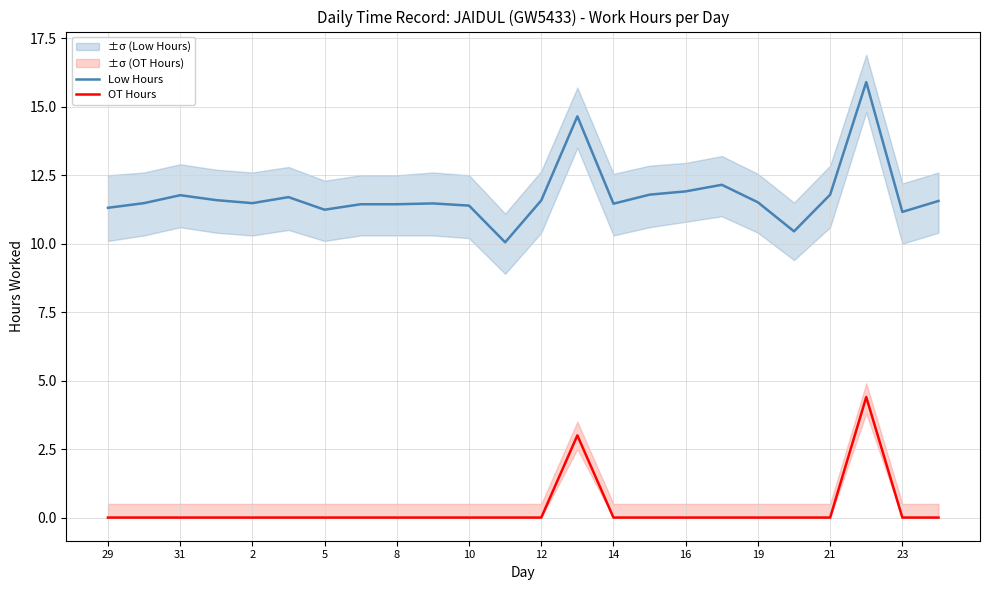

The OT Hours series shows 0.0 at 15. True or false?

True